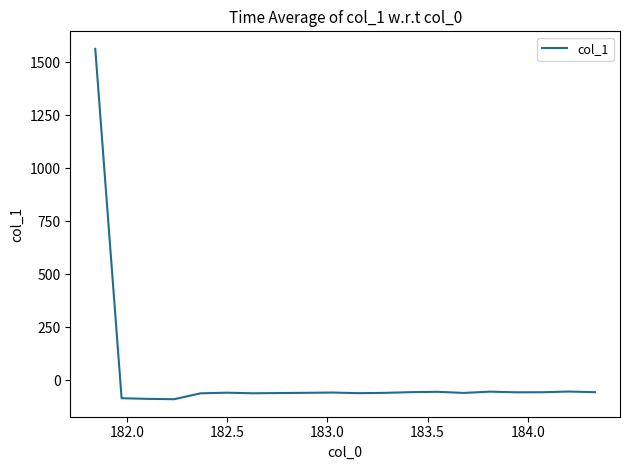

What is the smallest value displayed?

-90.0